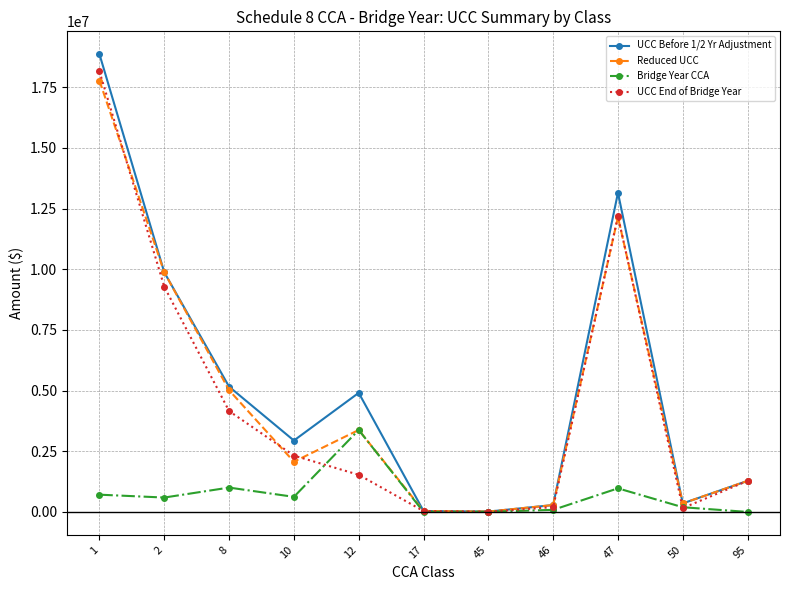

The value of Bridge Year CCA at 47 is 972337.2. True or false?

True